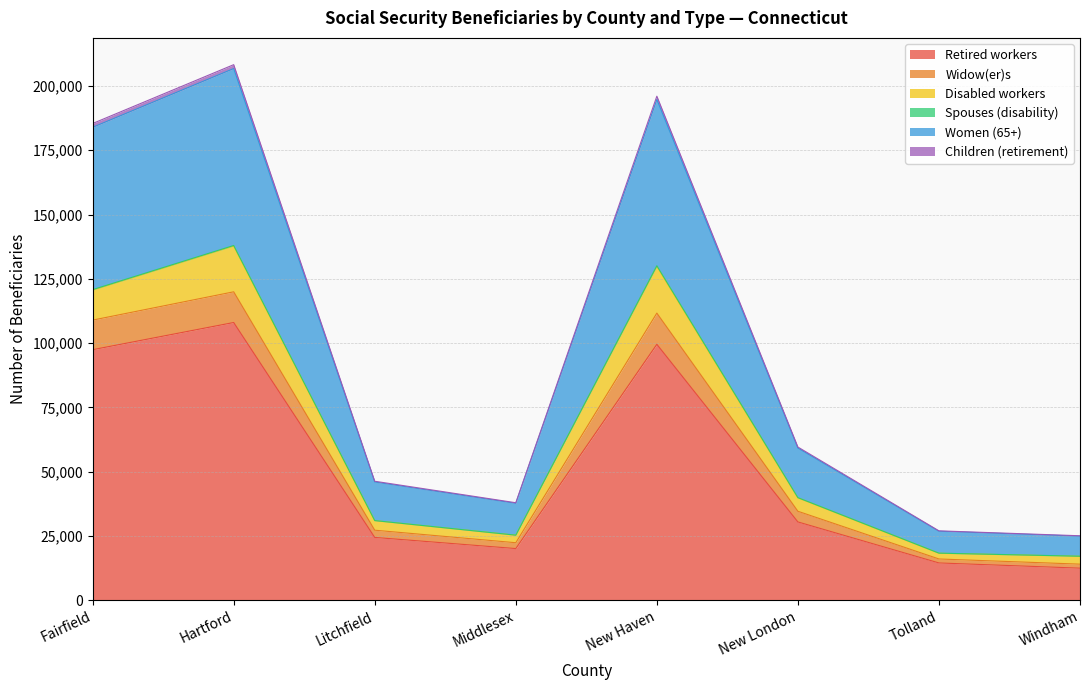

Where does the Children (retirement) series first go above 59195?

Fairfield